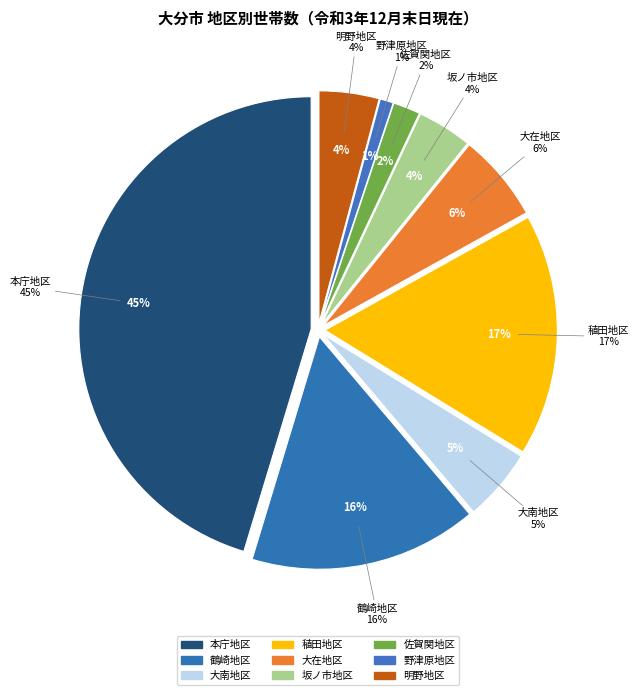

To the nearest percent, what portion does 野津原地区 represent?

1%